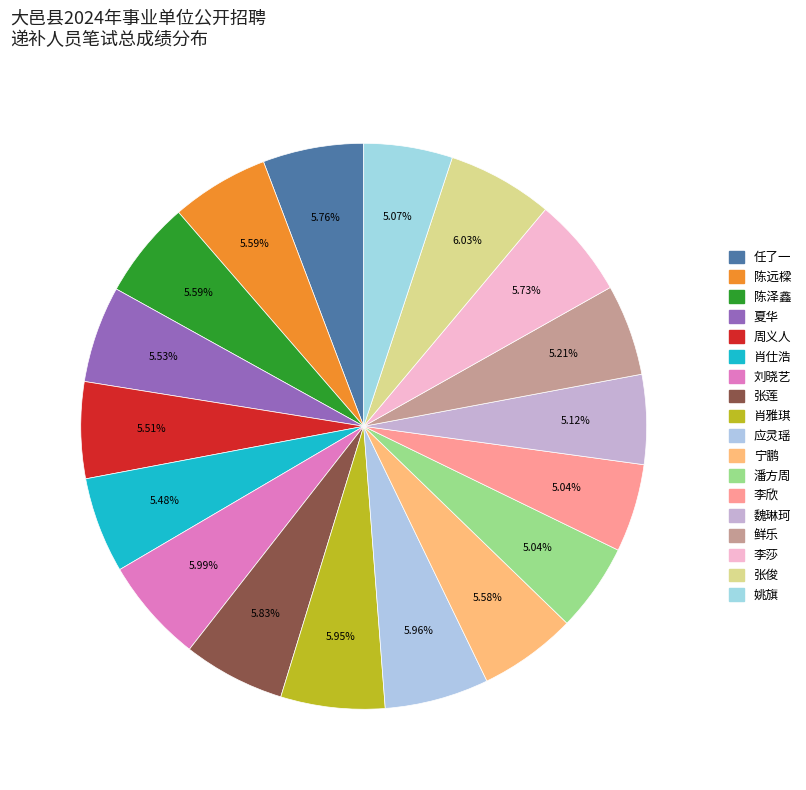

Does 肖仕浩 represent more than half of the total?

No